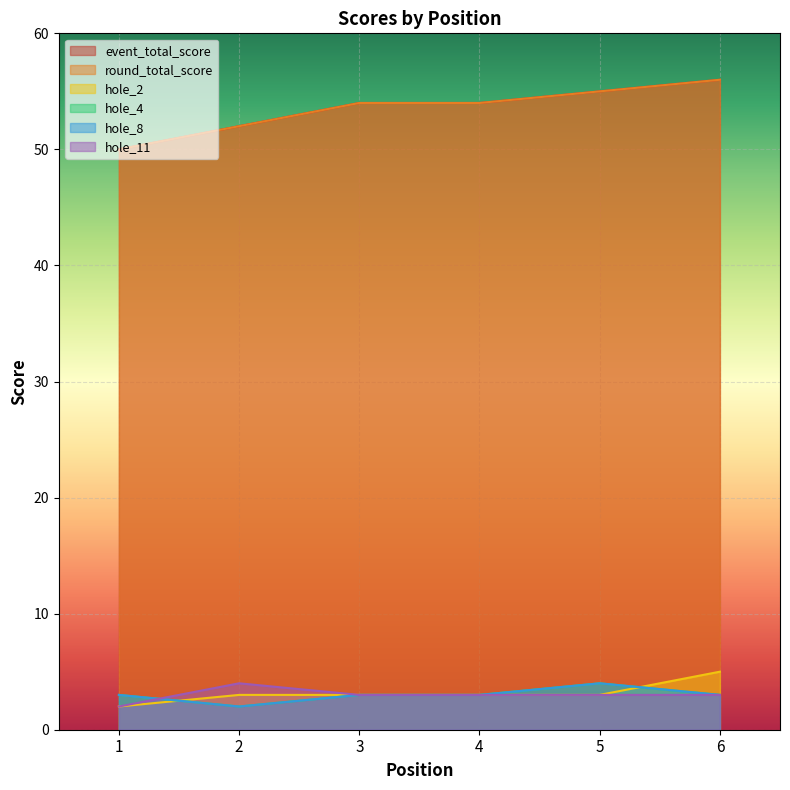

Which series has the largest total across all categories?

event_total_score